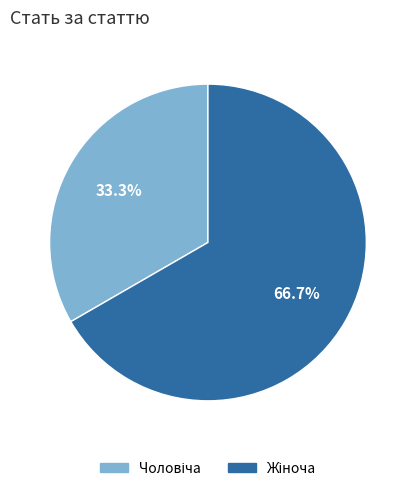

Does any single category account for the majority?

Yes